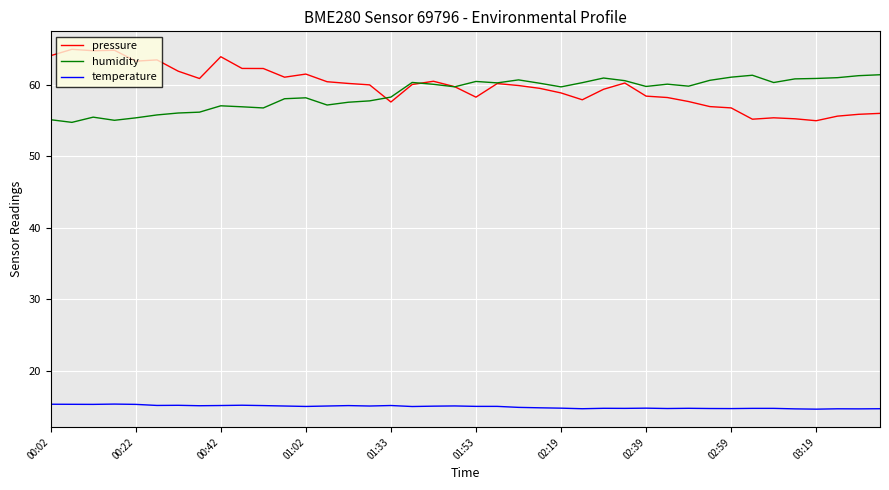

Rank the series by their maximum value, from highest to lowest.

pressure, humidity, temperature